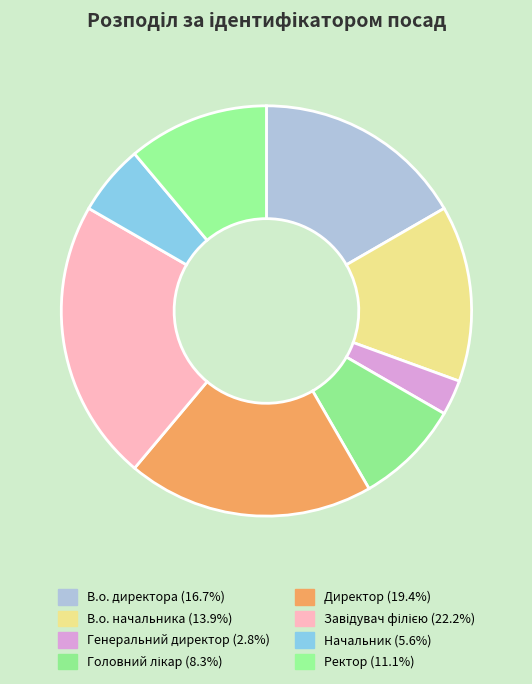

The В.о. директора slice represents 17% of the pie. True or false?

True